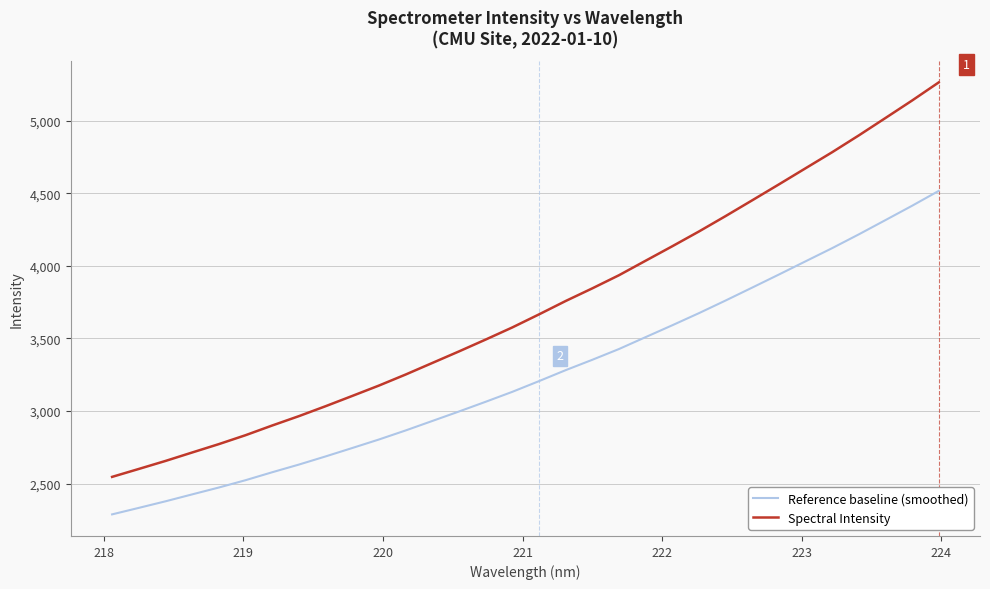

Which series has the largest total across all categories?

Spectral Intensity